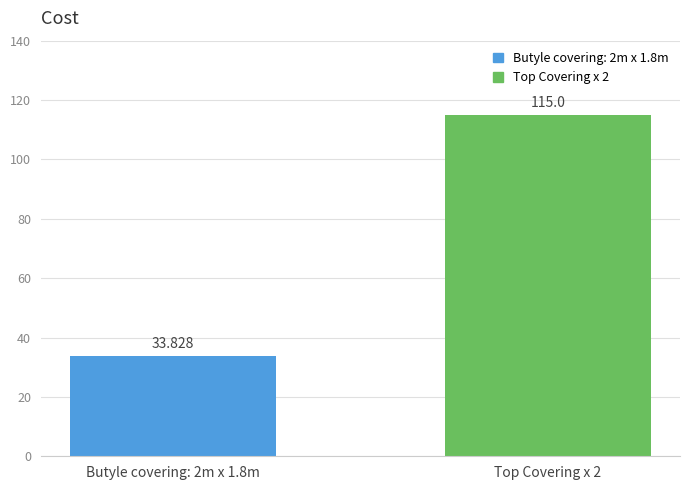

Reading left to right, transcribe all the data shown in this chart.

33.8	115.0